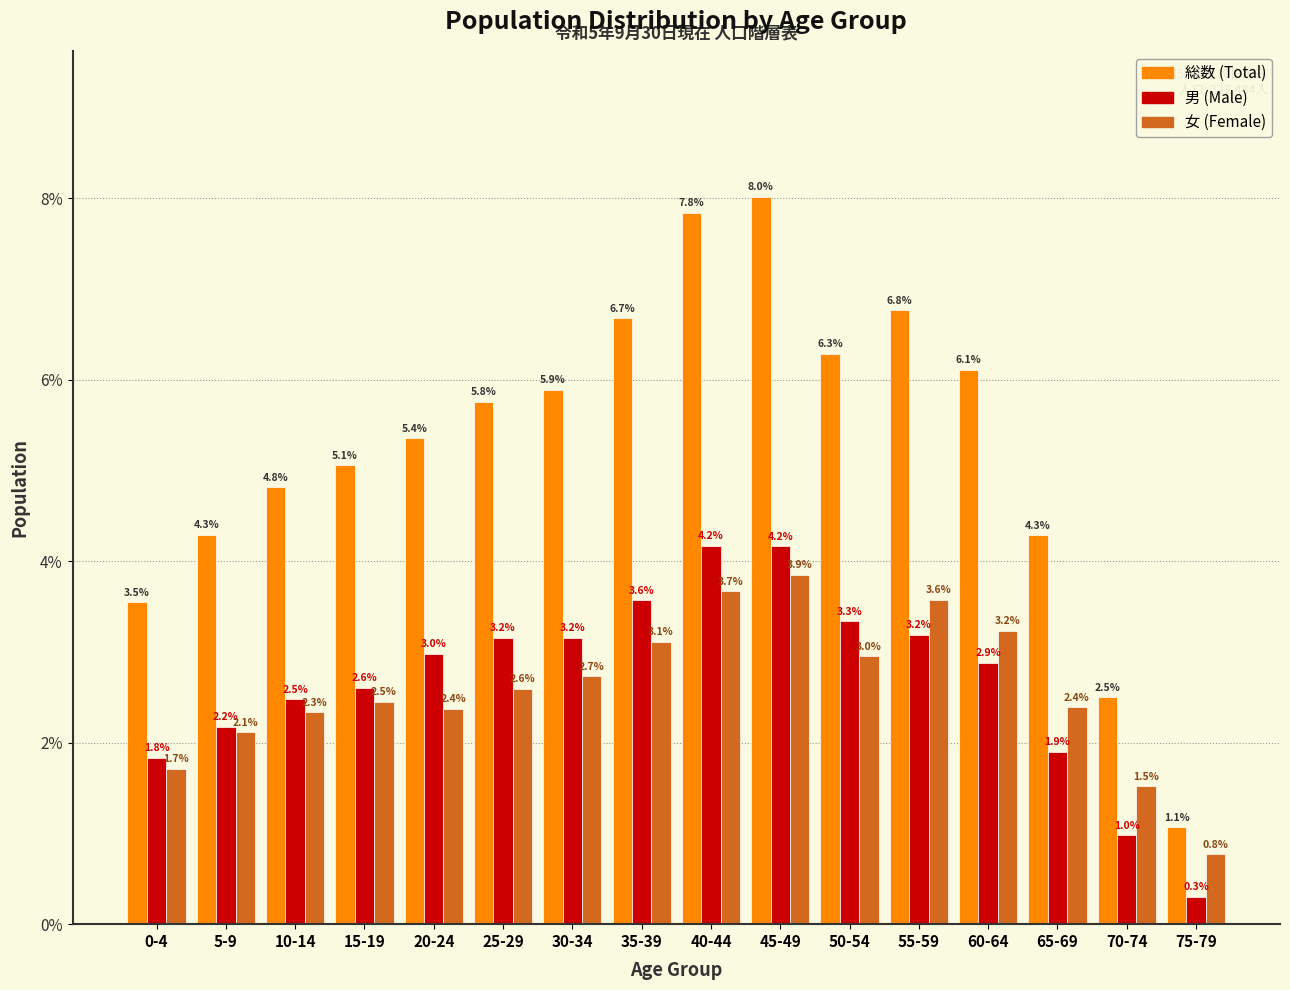

Reading left to right, extract all data points from this chart.

総数: 3.5	4.3	4.8	5.1	5.4	5.8	5.9	6.7	7.8	8.0	6.3	6.8	6.1	4.3	2.5	1.1
男: 1.8	2.2	2.5	2.6	3.0	3.2	3.2	3.6	4.2	4.2	3.3	3.2	2.9	1.9	1.0	0.3
女: 1.7	2.1	2.3	2.5	2.4	2.6	2.7	3.1	3.7	3.9	3.0	3.6	3.2	2.4	1.5	0.8